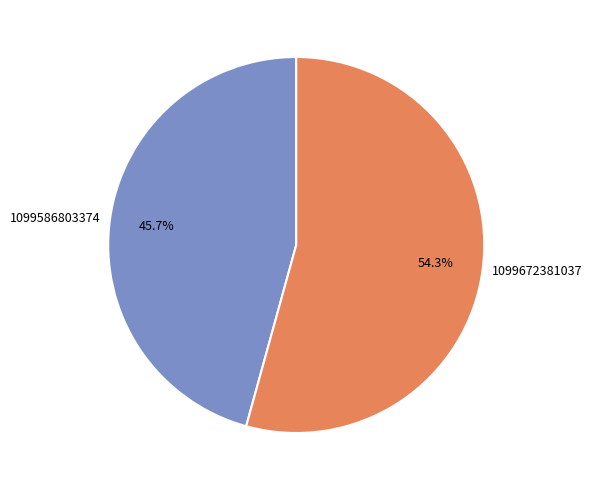

Rank the categories by value from lowest to highest.

1099586803374, 1099672381037